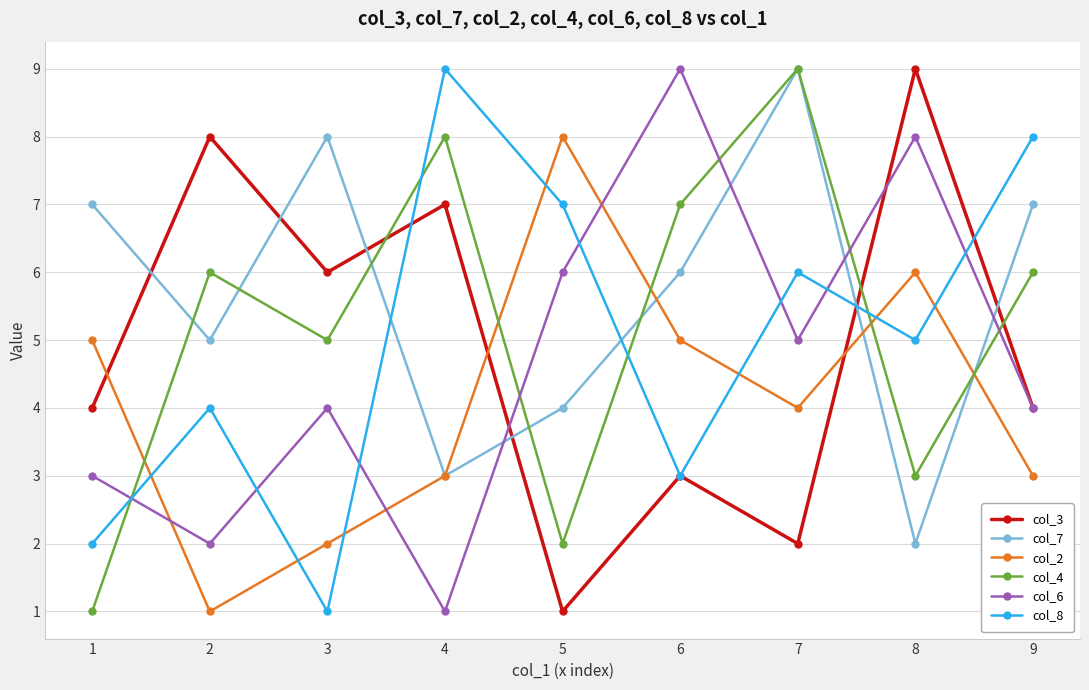

At 3, list the series in order from largest to smallest.

col_7, col_3, col_4, col_6, col_2, col_8